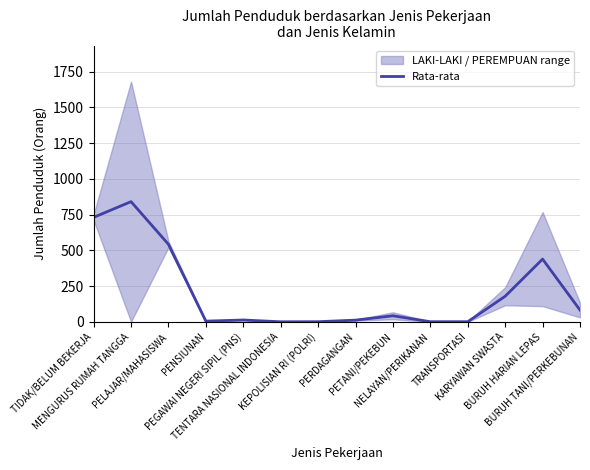

At which category does the chart reach its peak across all series?

MENGURUS RUMAH TANGGA